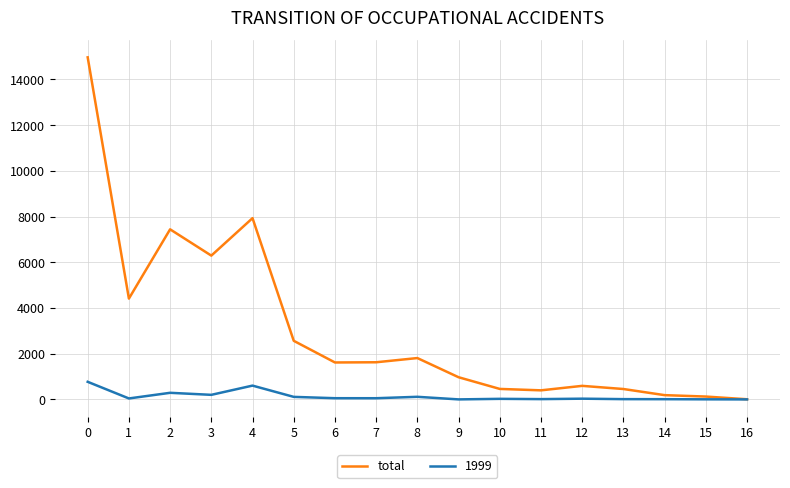

What is the maximum value for total?

14963